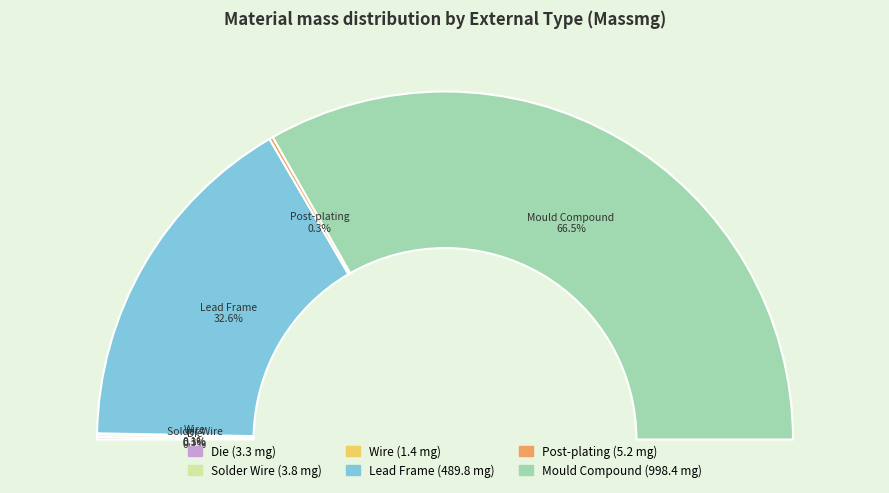

Count the number of slices in the pie.

6